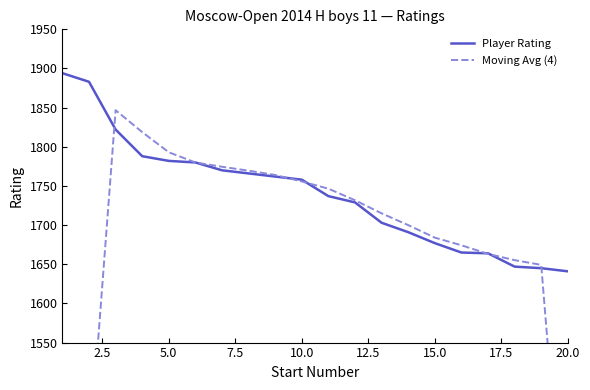

Reading right to left, what are all the values shown in this chart?

Player Rating: 1641.0	1645.0	1647.0	1664.0	1665.0	1677.0	1691.0	1703.0	1729.0	1737.0	1758.0	1762.0	1766.0	1770.0	1780.0	1782.0	1788.0	1822.0	1883.0	1894.0
Moving Avg (4): 1233.2	1649.2	1655.2	1663.2	1674.2	1684.0	1700.0	1715.0	1731.8	1746.5	1755.8	1764.0	1769.5	1774.5	1780.0	1793.0	1818.8	1846.8	1399.8	944.2